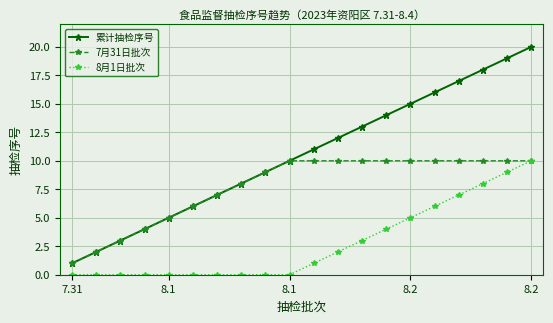

What is the greatest value displayed?

20